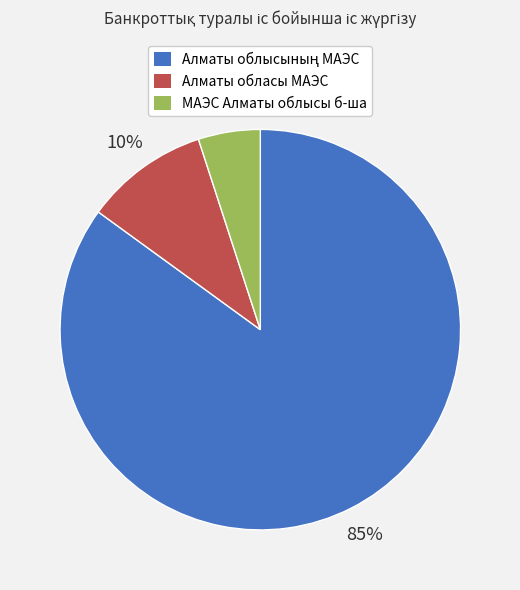

Which category has the smallest portion of the pie?

МАЭС Алматы облысы б-ша